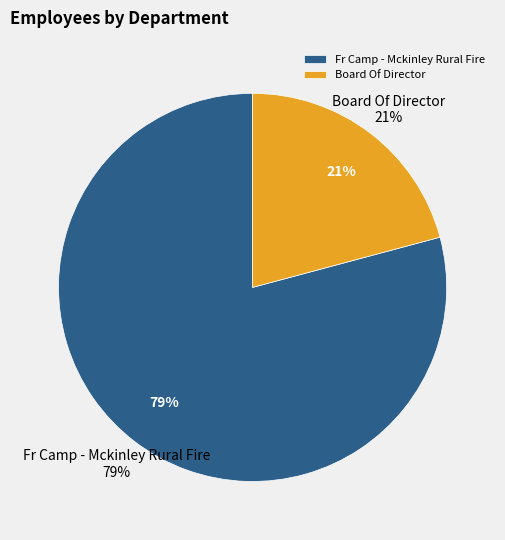

What is the ratio of the value at Fr Camp - Mckinley Rural Fire to the value at Board Of Director?

3.8